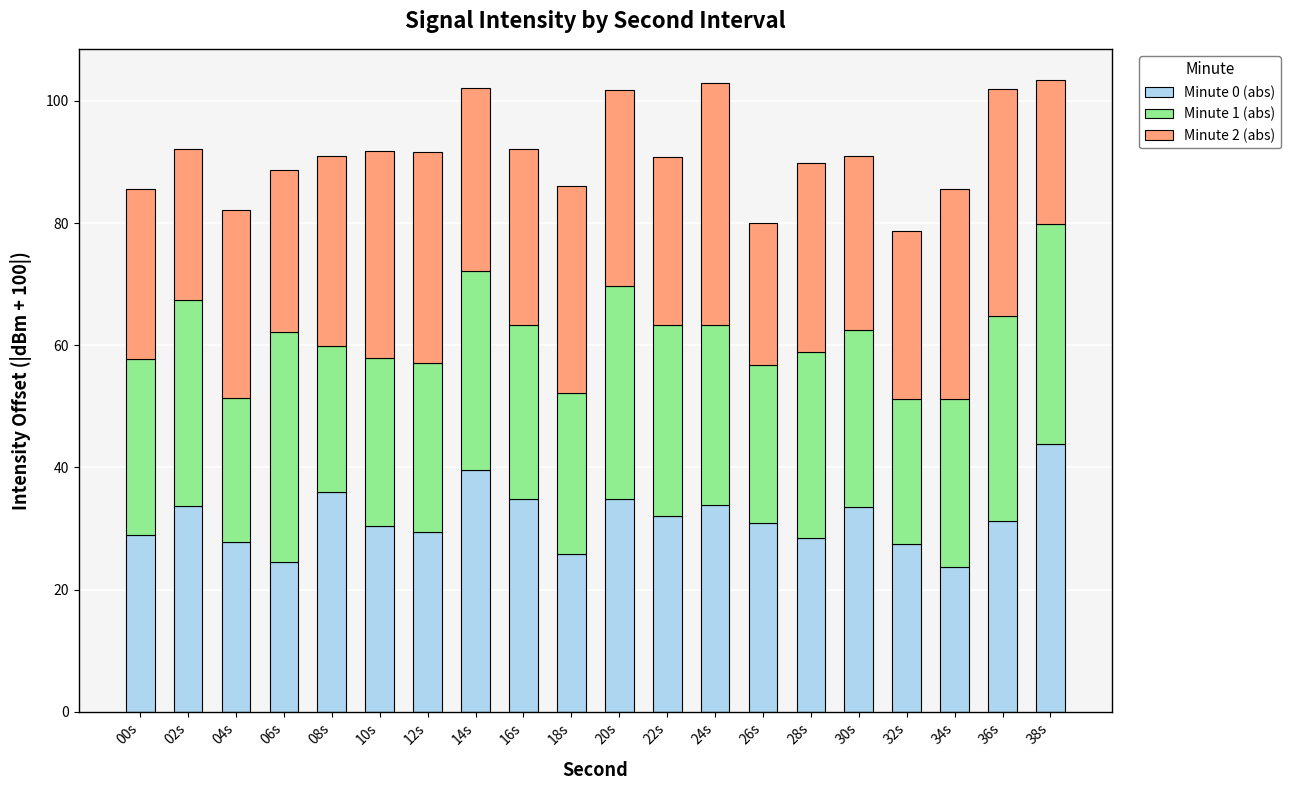

What is the highest value of the Minute 0 (abs) series?

43.9